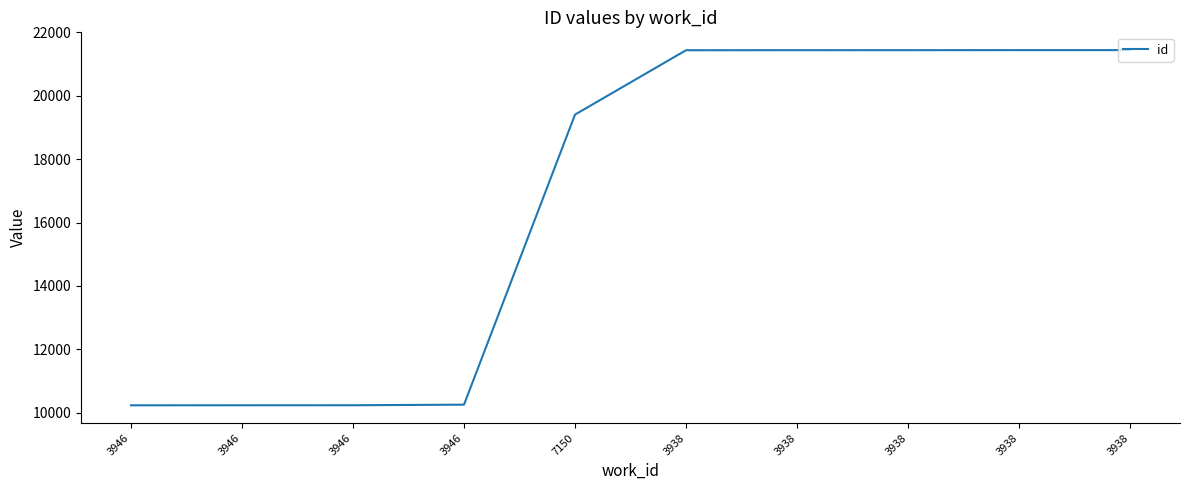

Does the chart display data point markers on the line(s)?

No